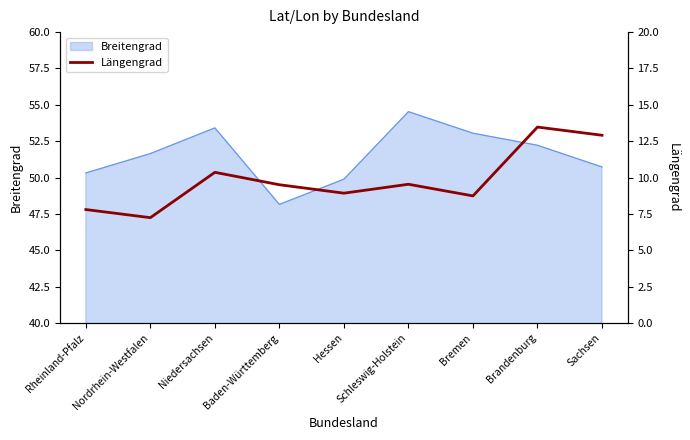

The chart shows a value of 9.5 at Baden-Württemberg. True or false?

True